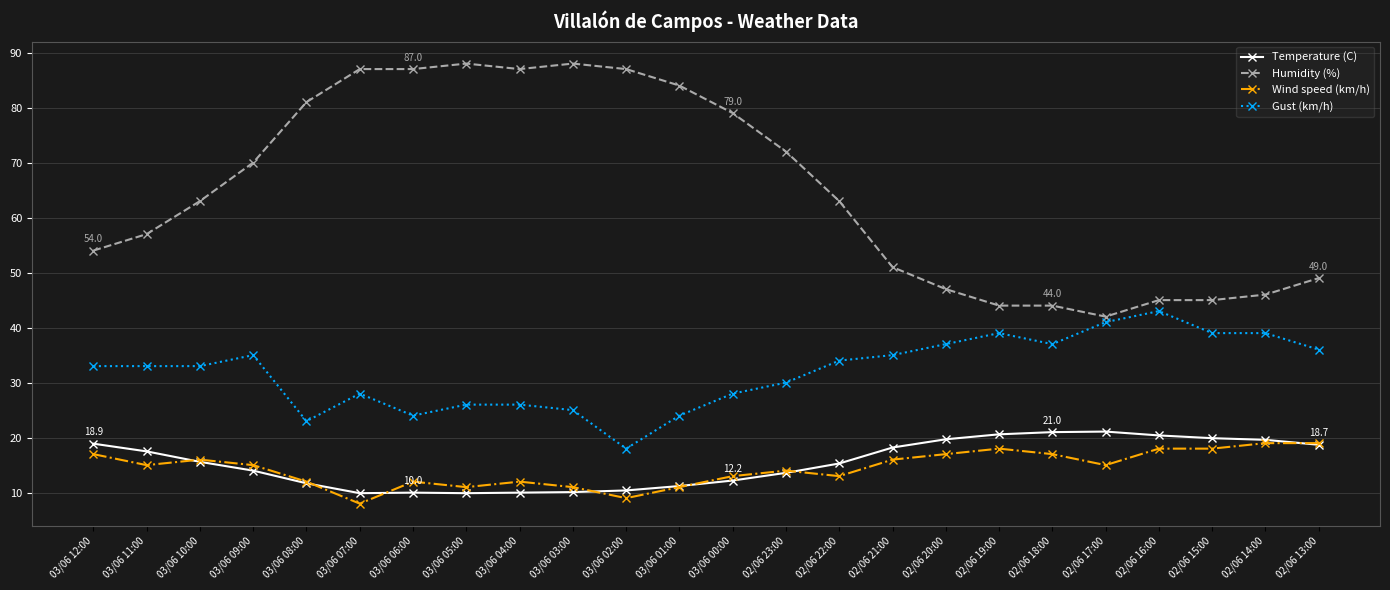

Is it true that Wind speed (km/h) equals 27.8 at 02/06 21:00?

False